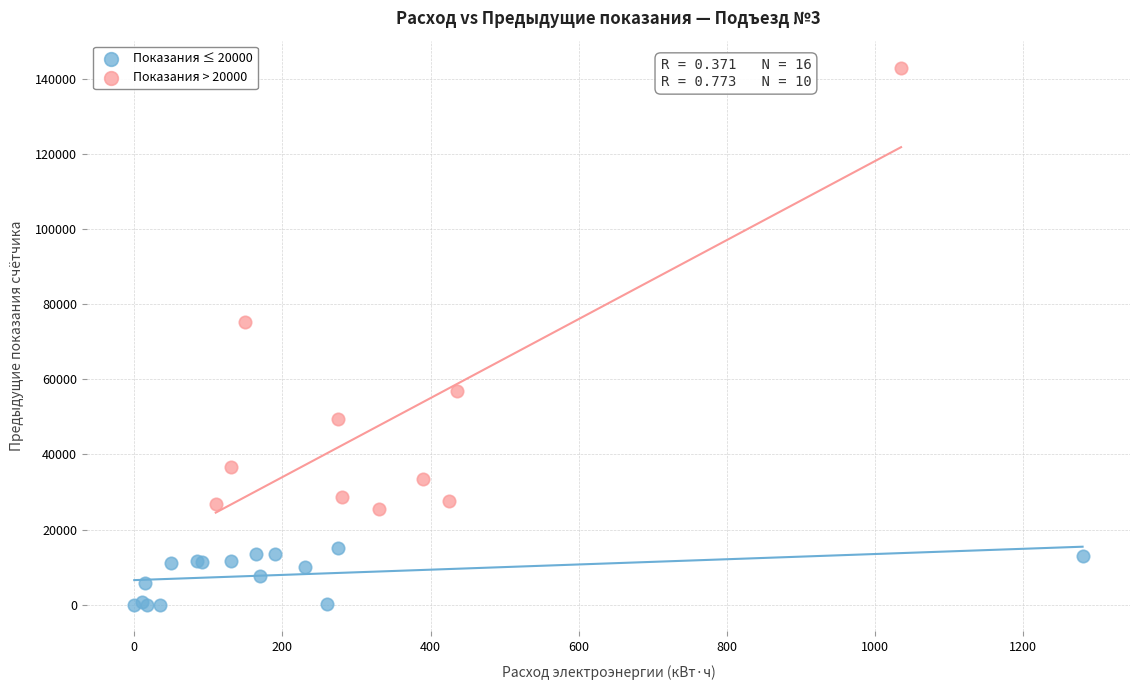

Which series reaches the maximum Y coordinate?

Показания > 20000